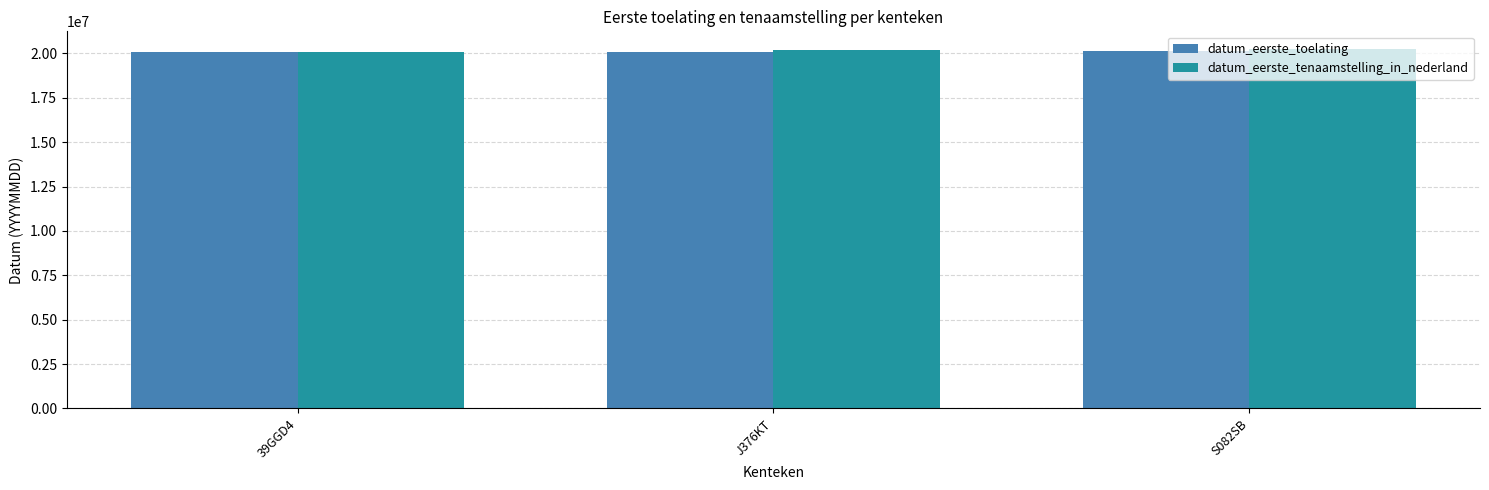

How many groups of bars are there?

3